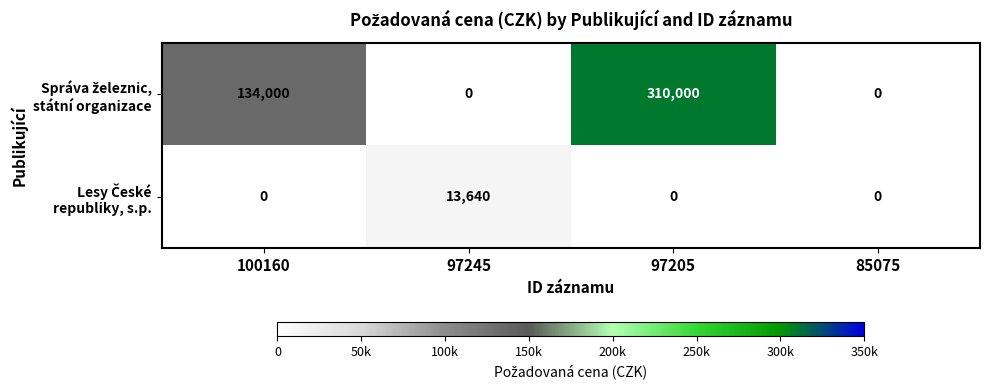

What is the maximum value shown in the chart?

310000